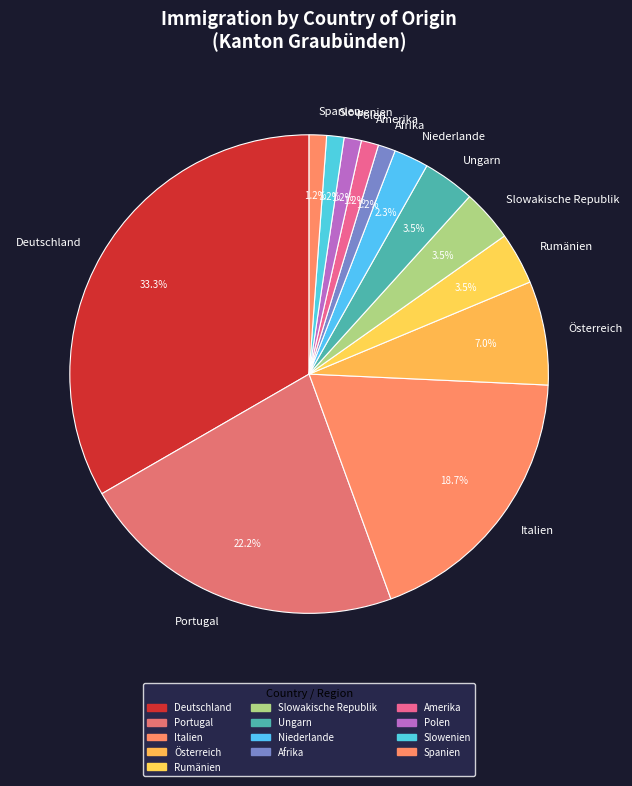

To the nearest percent, what is the difference between the largest and smallest slice percentages?

32%